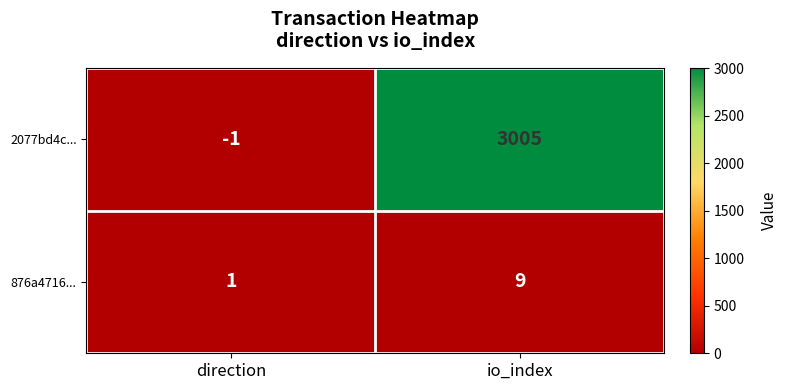

Reading right to left, what are all the values shown in this chart?

2077bd4c...: io_index=3005	direction=-1
876a4716...: io_index=9	direction=1